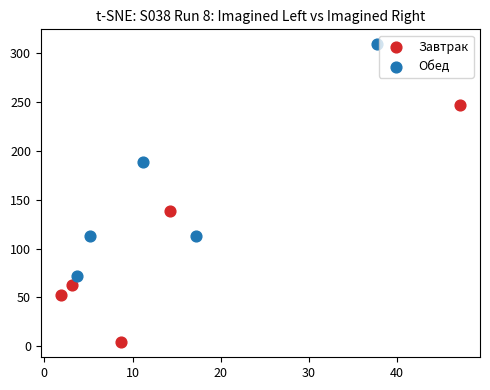

Which series reaches the maximum Y coordinate?

Обед